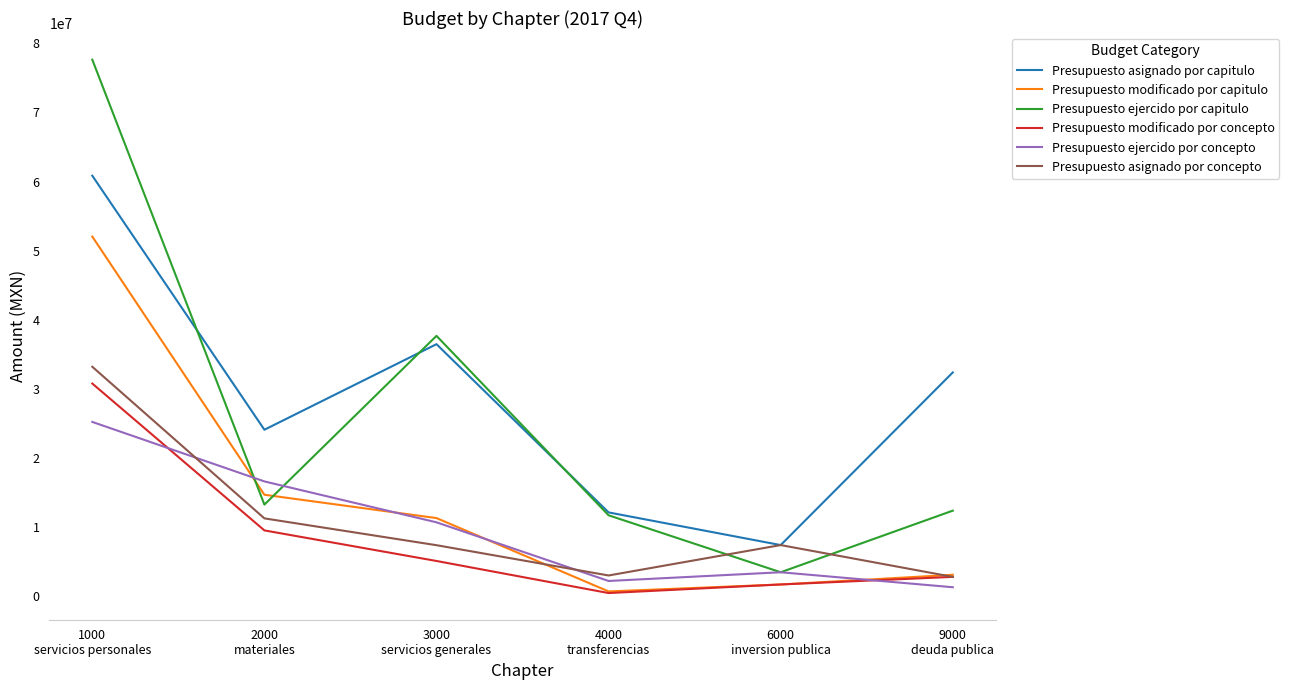

True or false: Presupuesto modificado por concepto has a value of 9522210.8 at 2000
materiales.

True